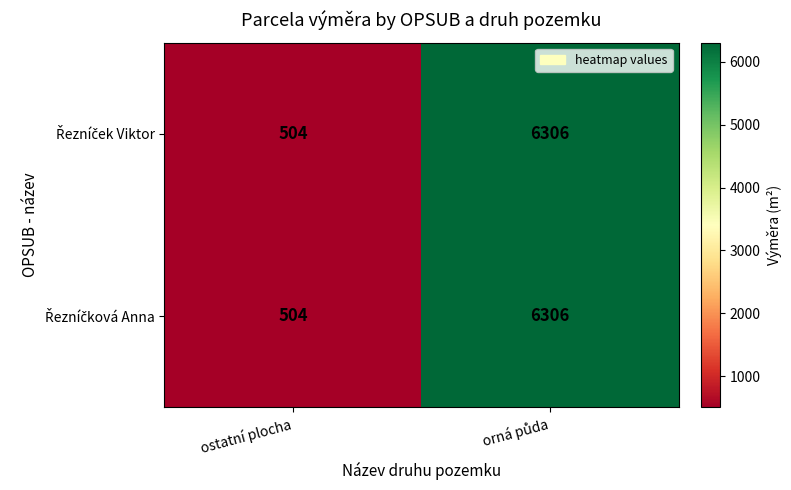

What is the smallest value displayed?

504